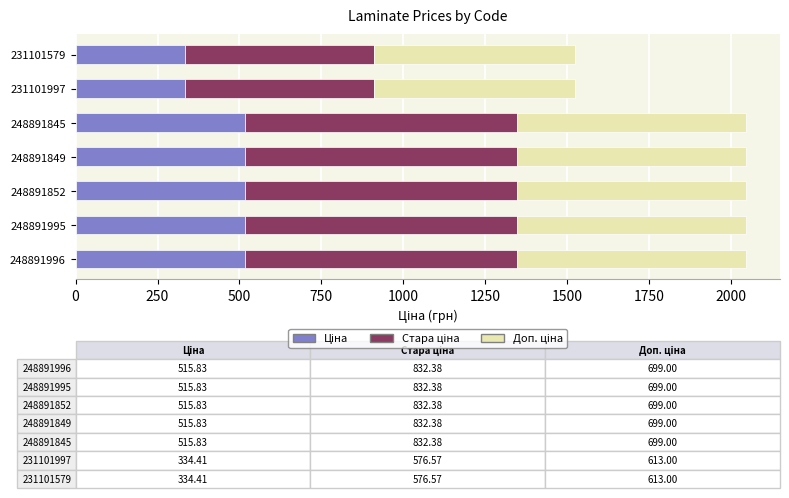

What is the total value across all series at 248891995?

2047.2